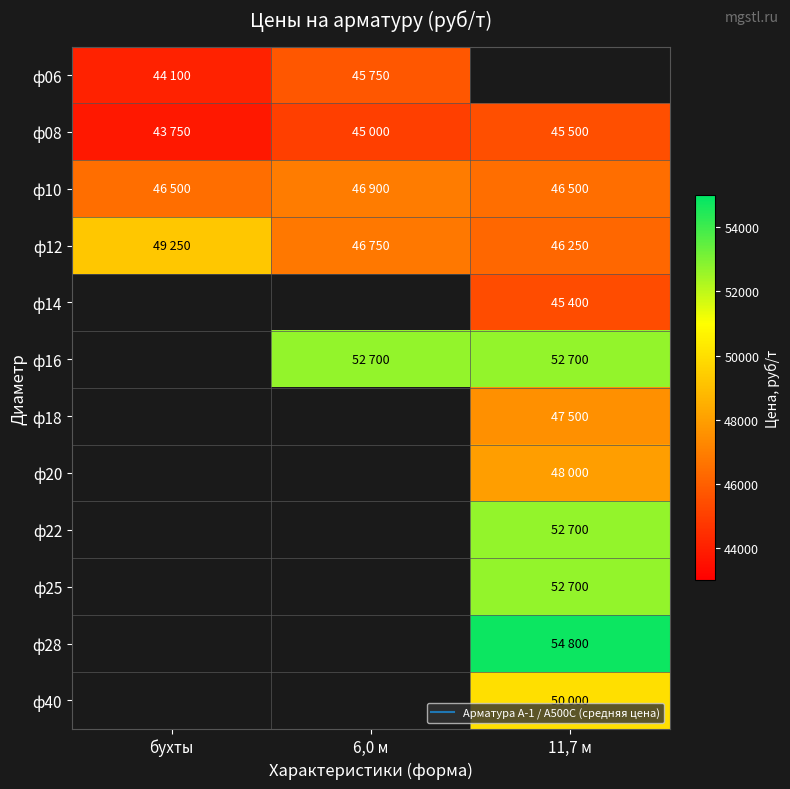

At how many categories does at least one series exceed 53176?

1